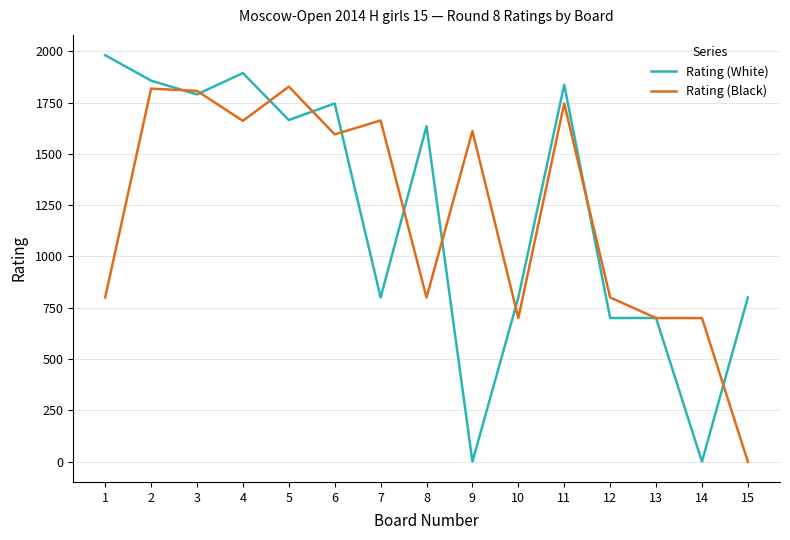

Which series changed the most between 4 and 14?

Rating (White)